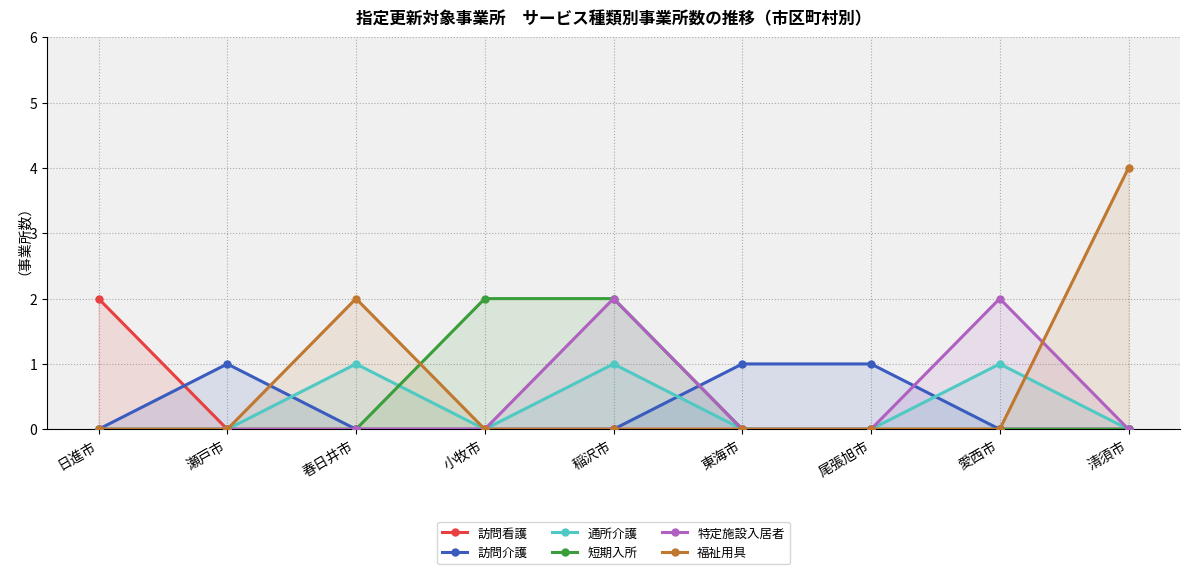

What position from the left is 愛西市?

8